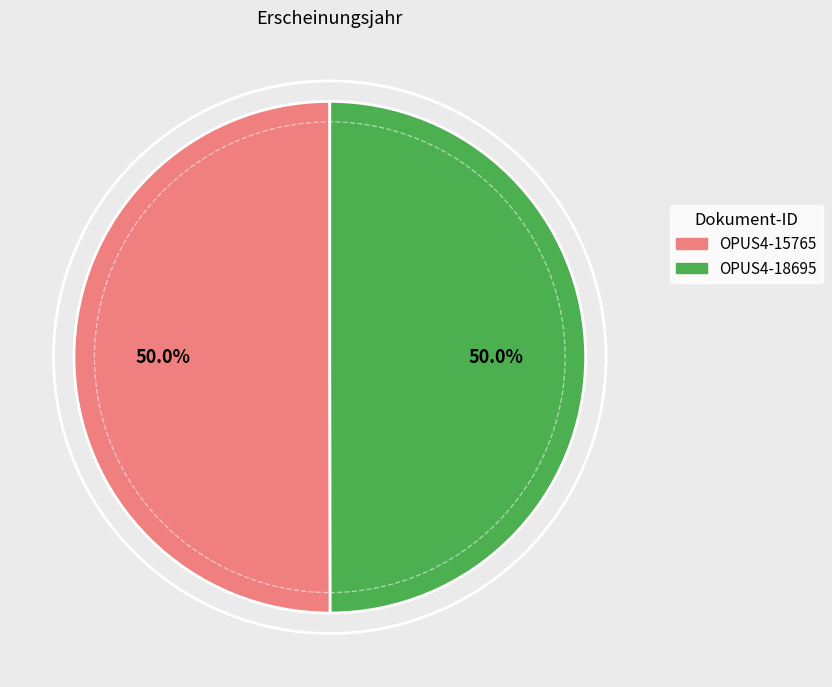

Approximately how many times larger is the value at OPUS4-15765 compared to OPUS4-18695?

1.0